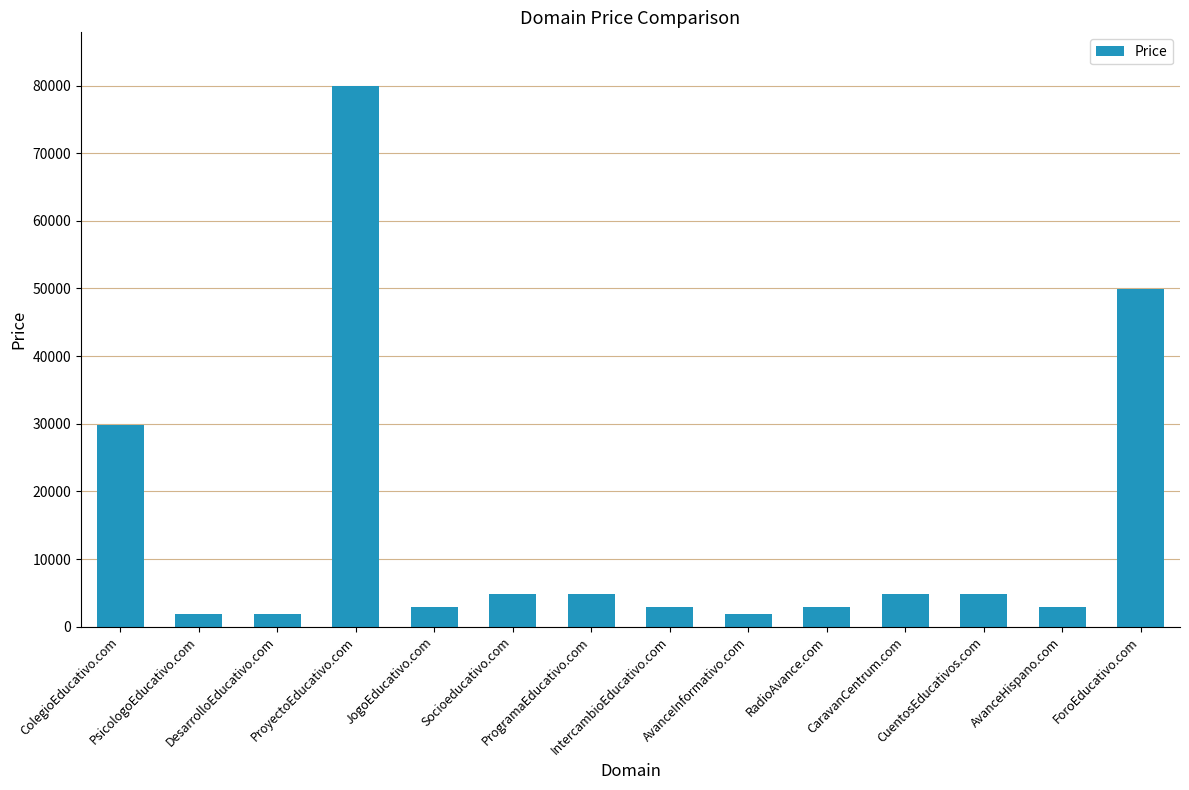

What is the minimum value shown in the chart?

1888